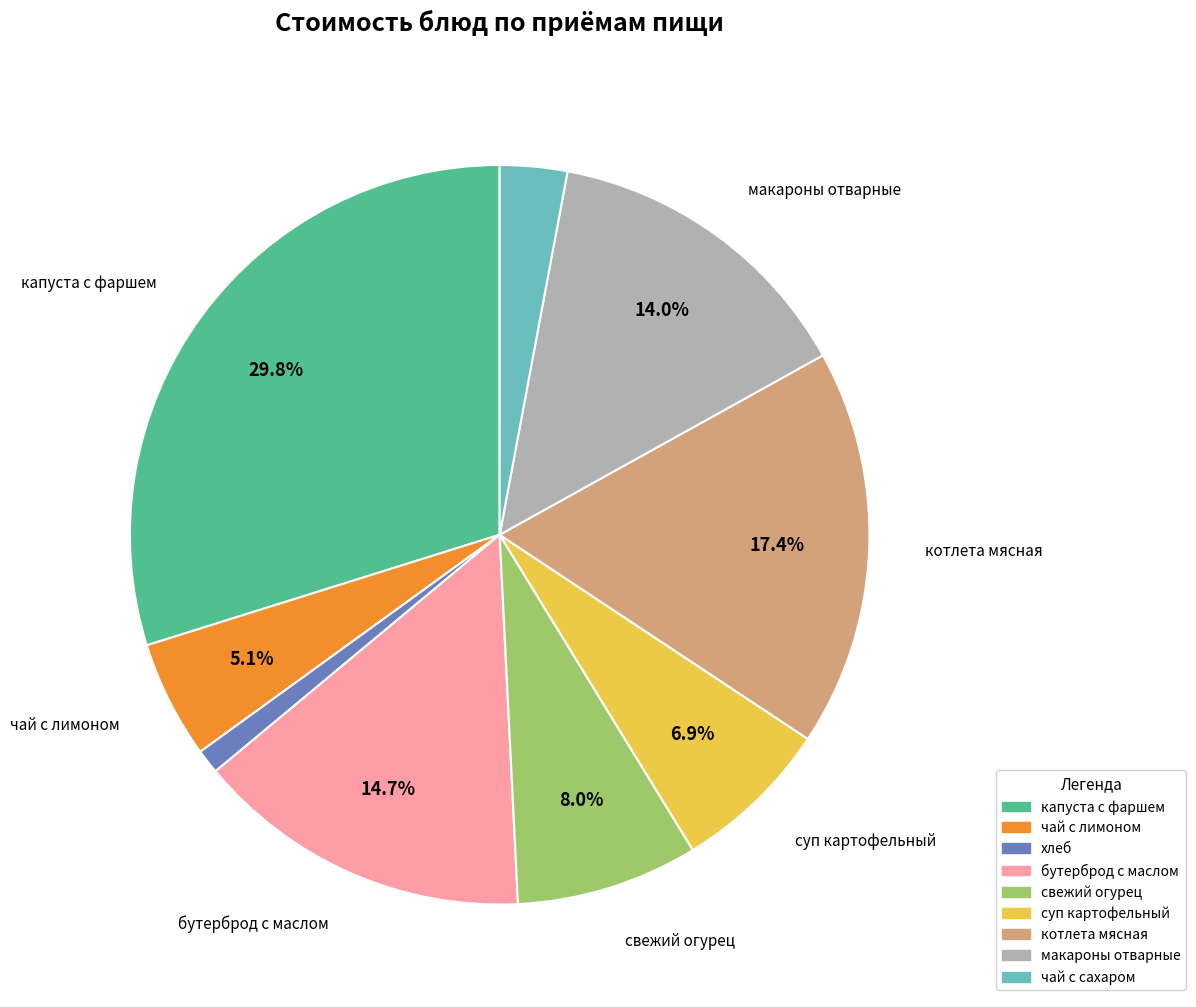

Is there a majority slice in this chart?

No